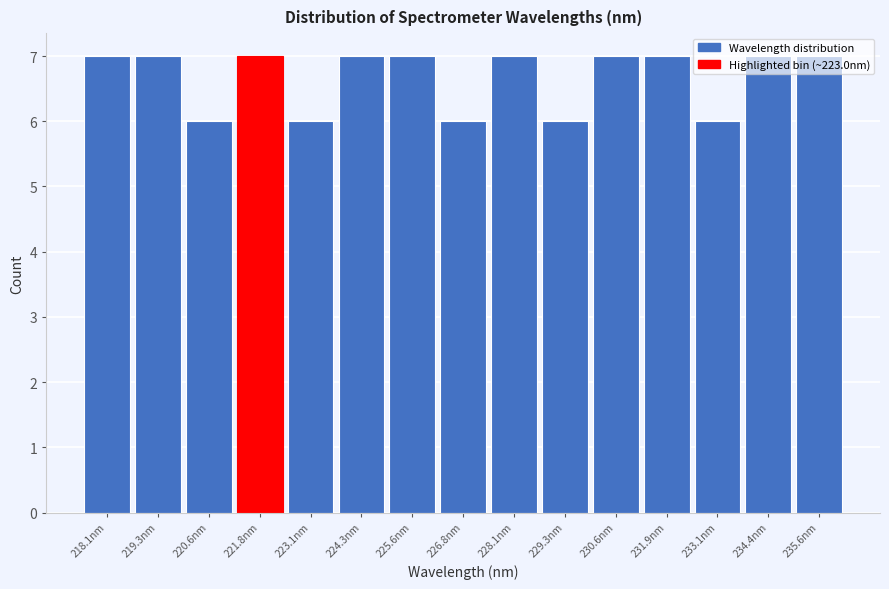

What is the minimum value shown in the chart?

6